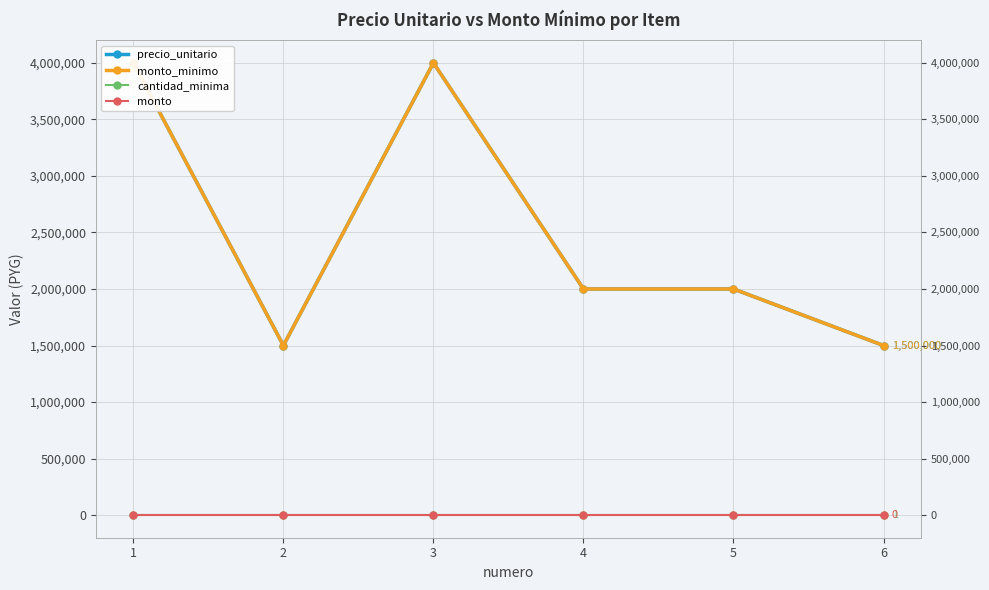

What is the sum of the monto_minimo values at 3 and 5?

6000000